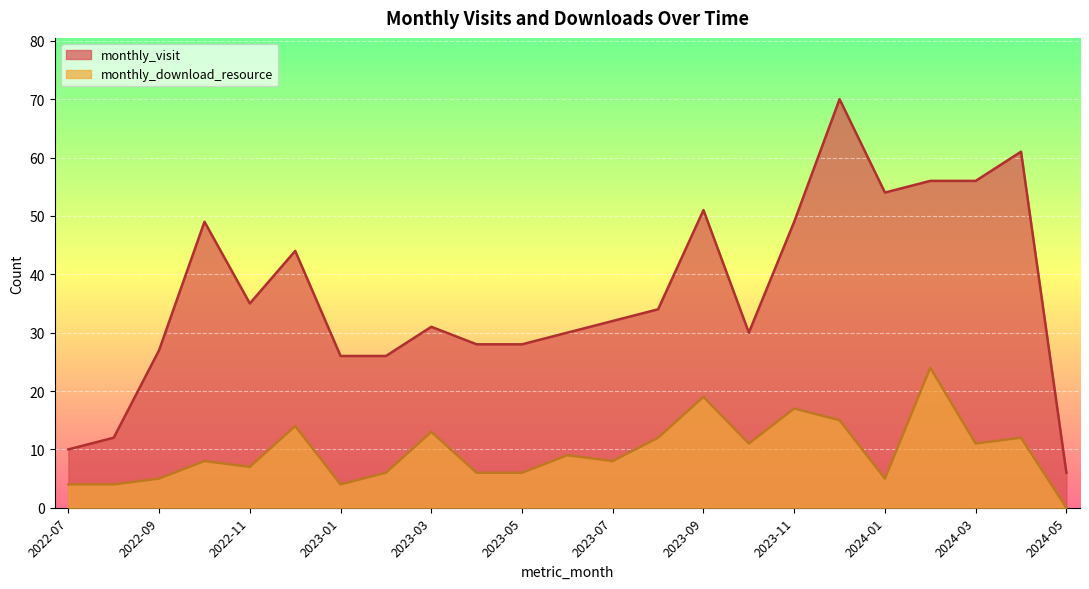

List the series in order of their overall mean, lowest first.

monthly_download_resource, monthly_visit